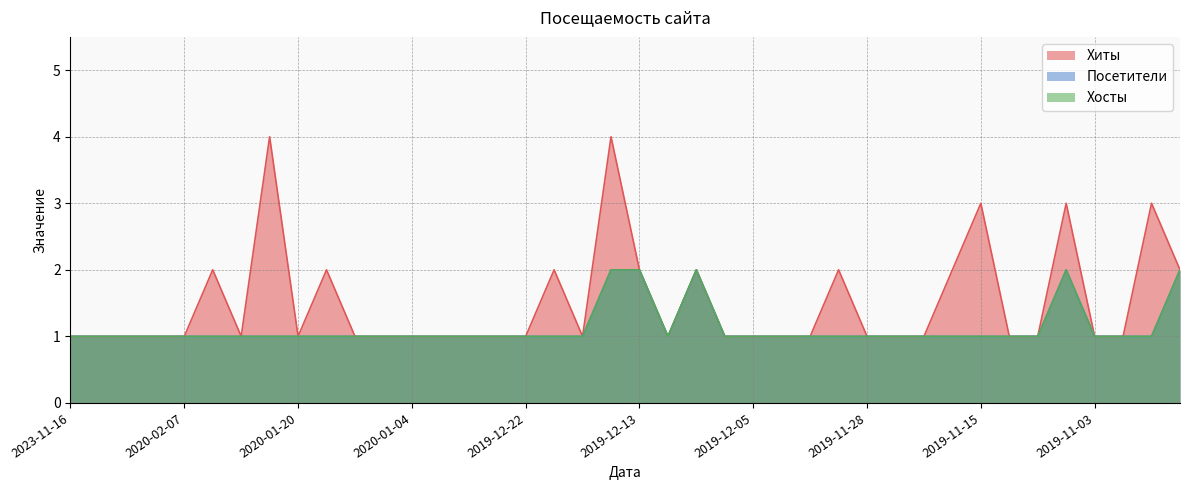

What is the sum of the Хосты values at 2019-11-15 and 2020-01-05?

2